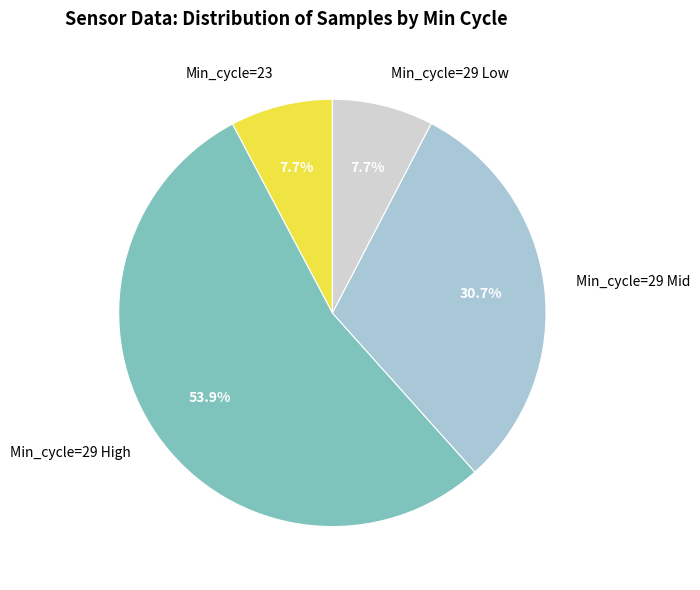

Does any single category account for the majority?

Yes